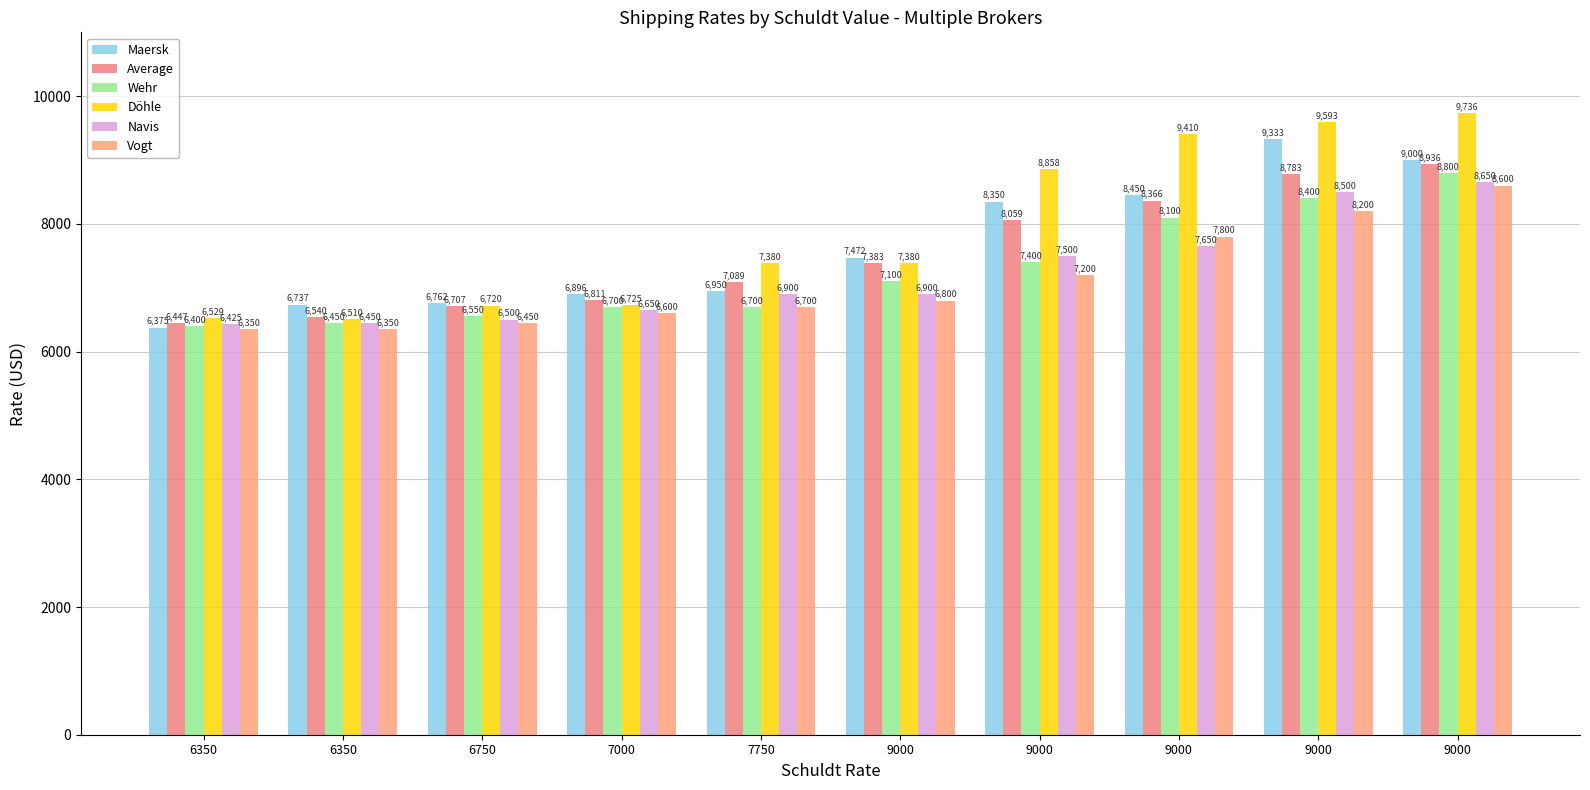

Between 7000 and 9000, which series saw the biggest shift?

Döhle